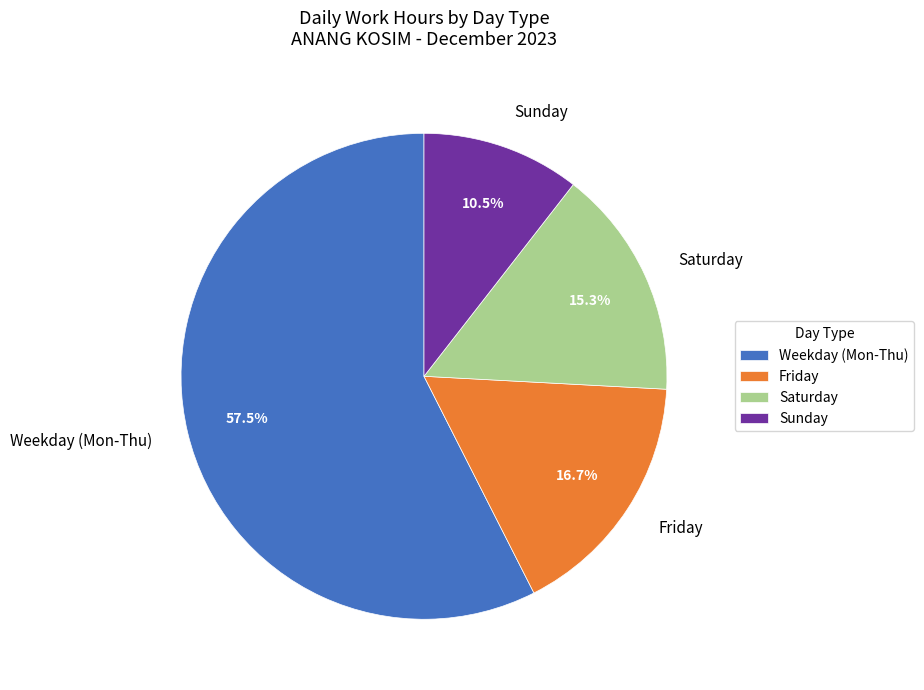

Is Weekday (Mon-Thu) the majority of the pie?

Yes